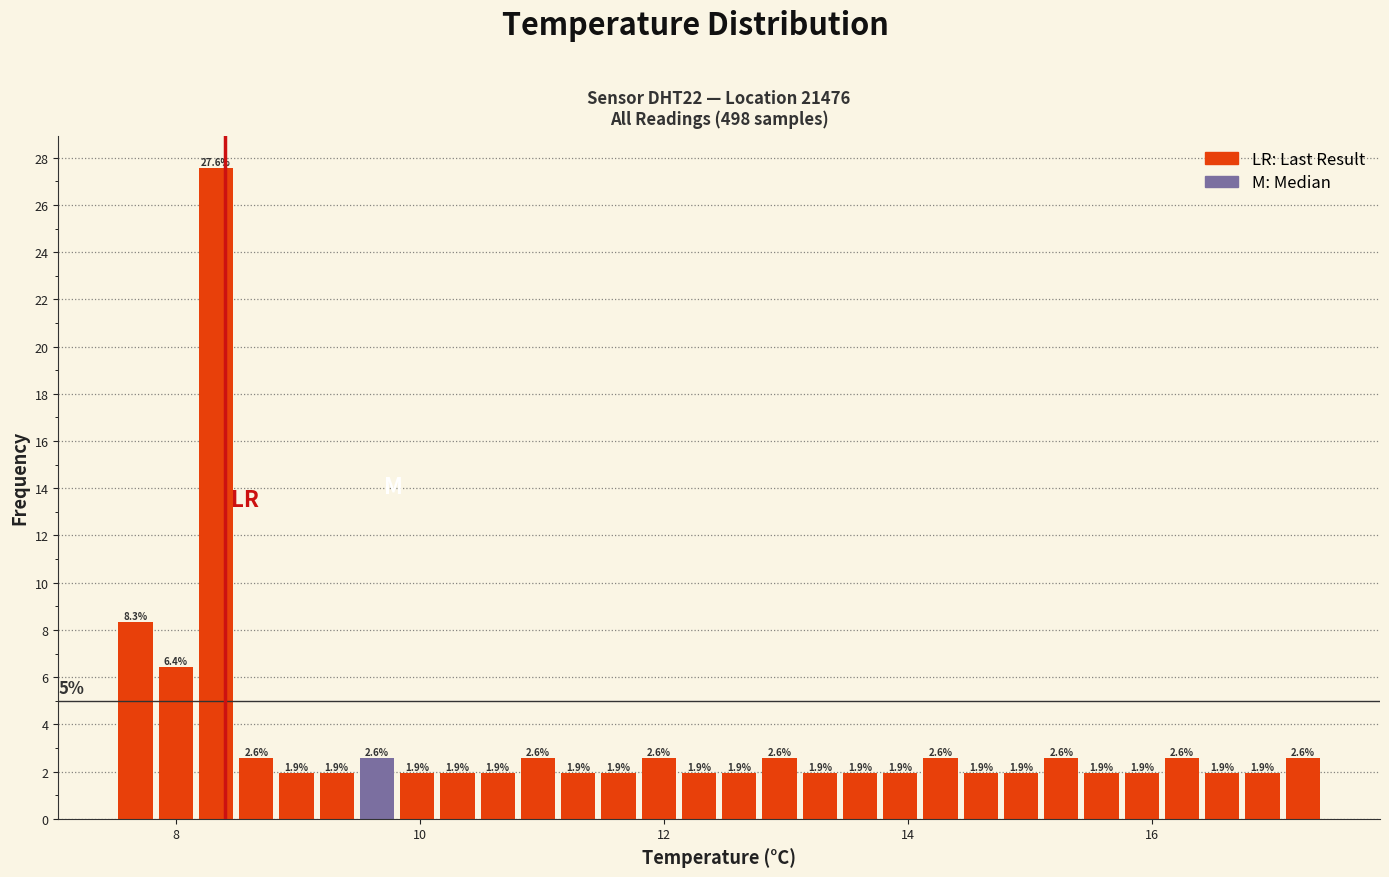

Read against the x-axis, roughly where is the centre of the tallest bar?

8.4